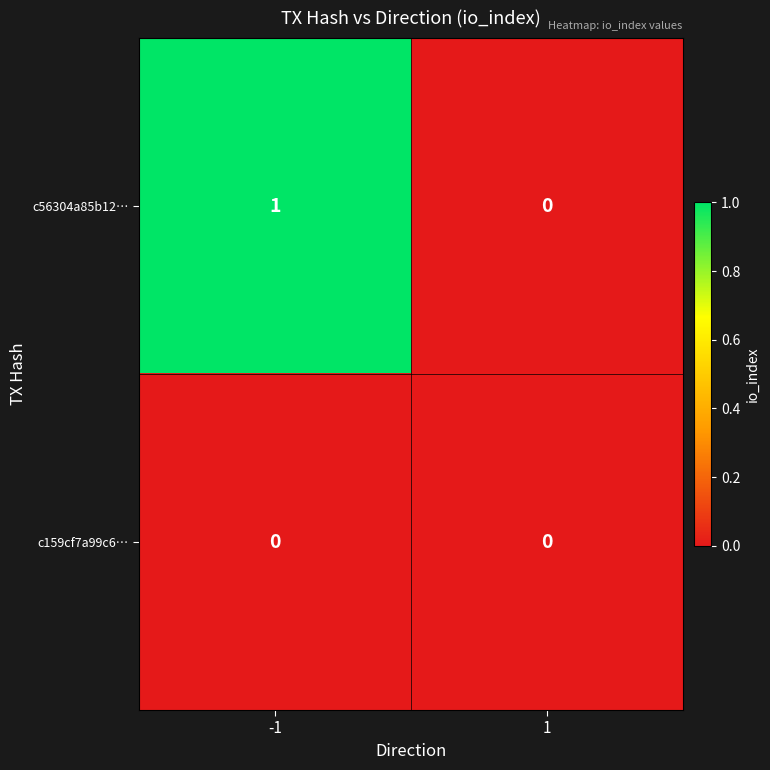

Reading right to left, list all the values displayed in this chart.

c56304a85b12…: 1=0	-1=1
c159cf7a99c6…: 1=0	-1=0